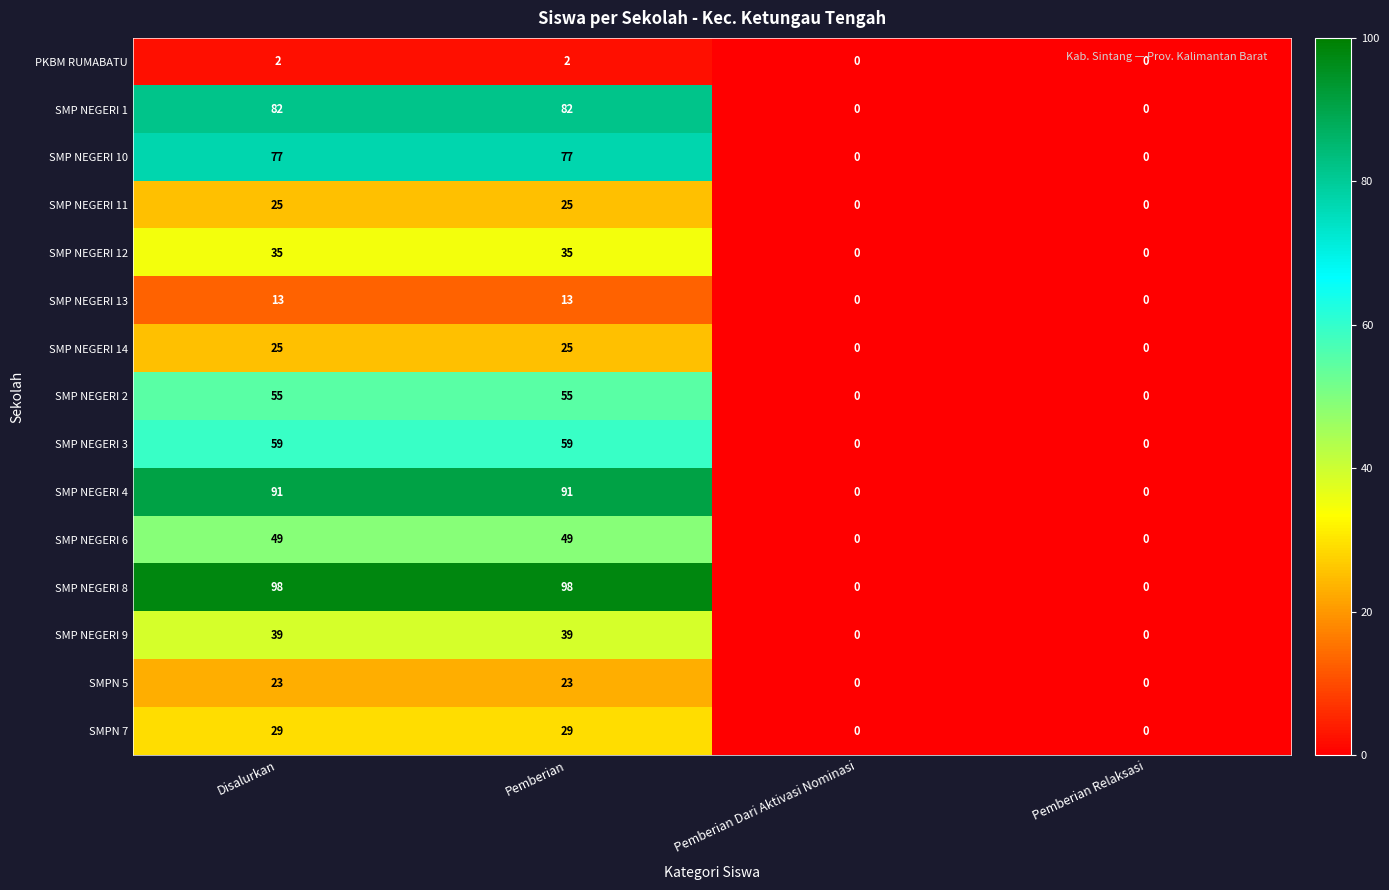

How many SMP NEGERI 12 values are between 0 and 35?

4